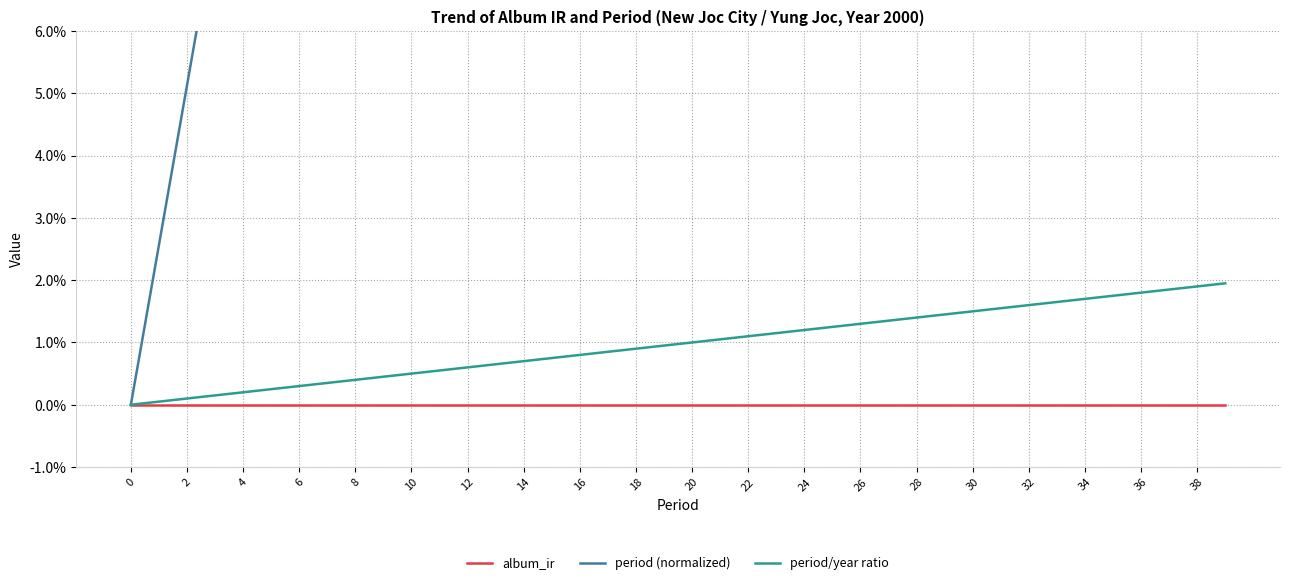

Between 20 and 31, which series saw the biggest shift?

period (normalized)